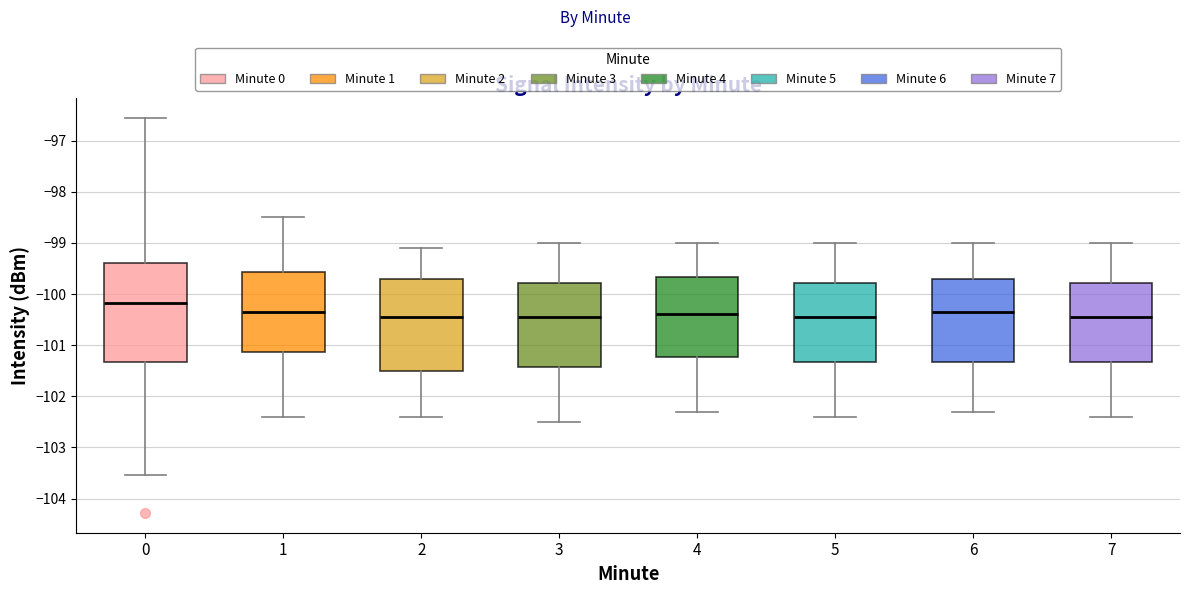

Which box is the tallest, from its lower edge to its upper edge?

0